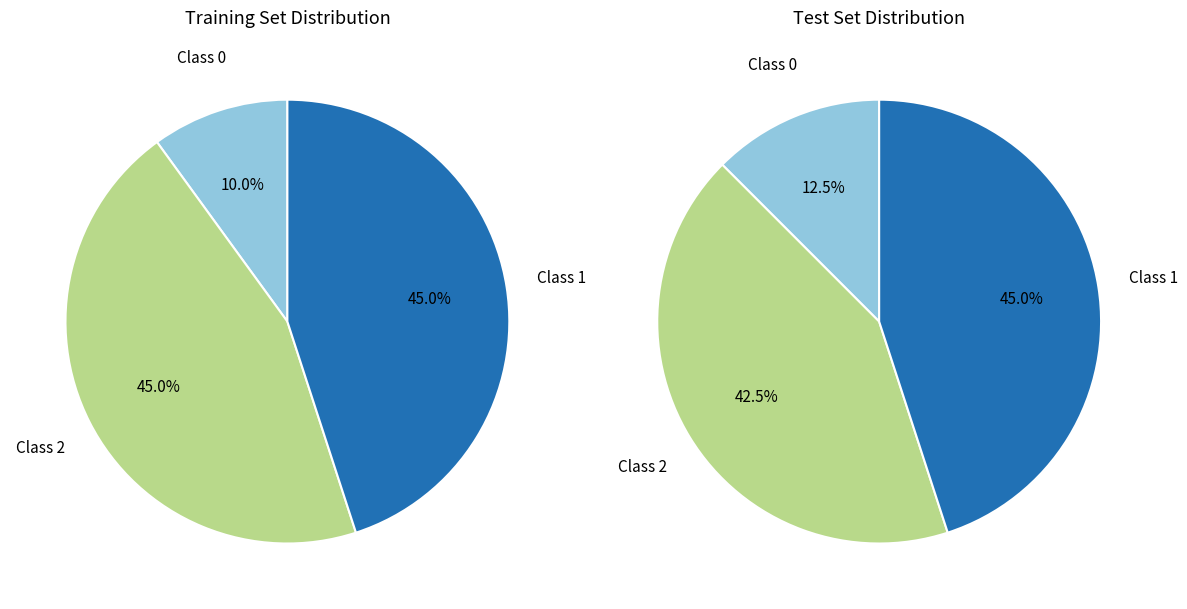

Is there a majority slice in this chart?

No